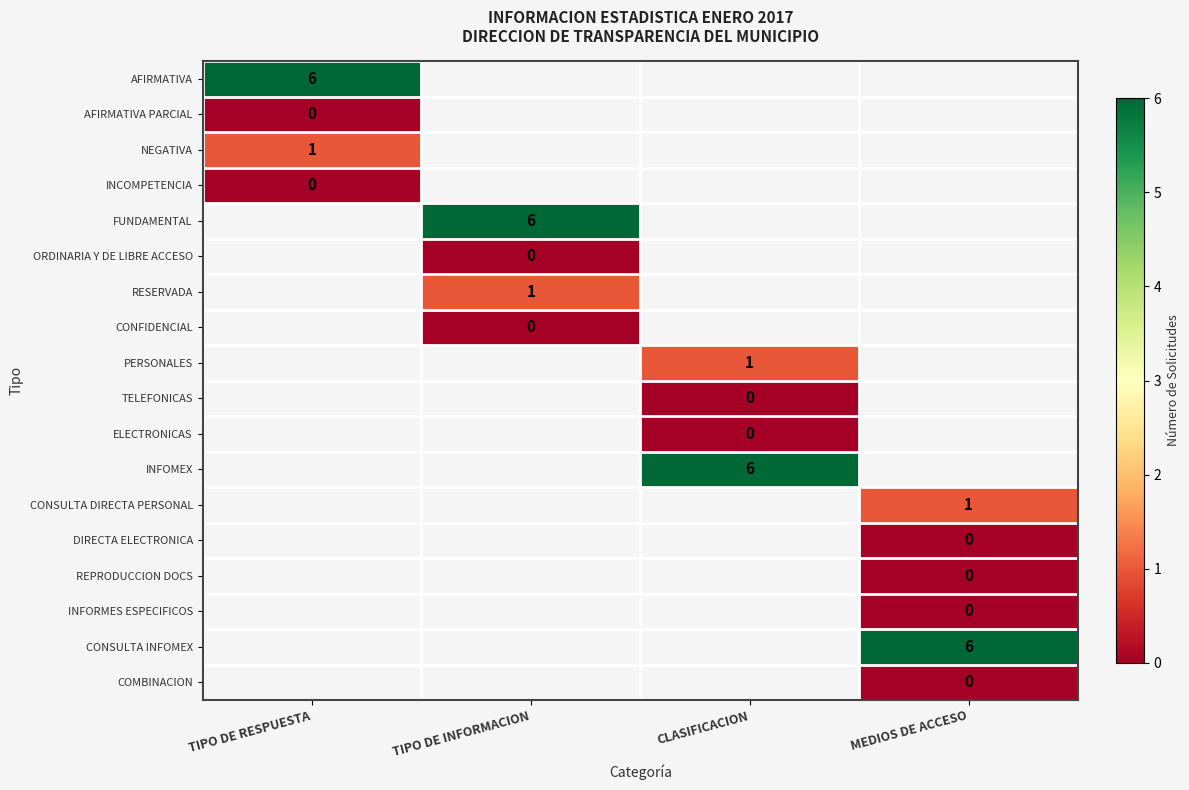

At which category does the chart reach its minimum across all series?

TIPO DE RESPUESTA